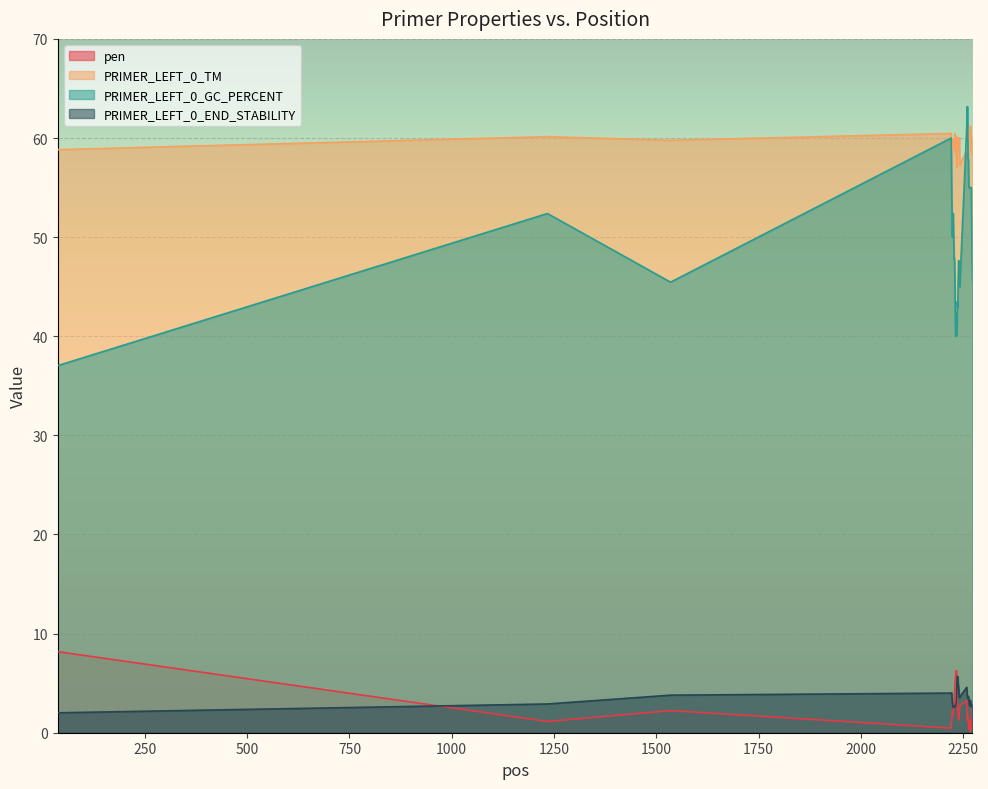

How many lines are shown in the chart?

4